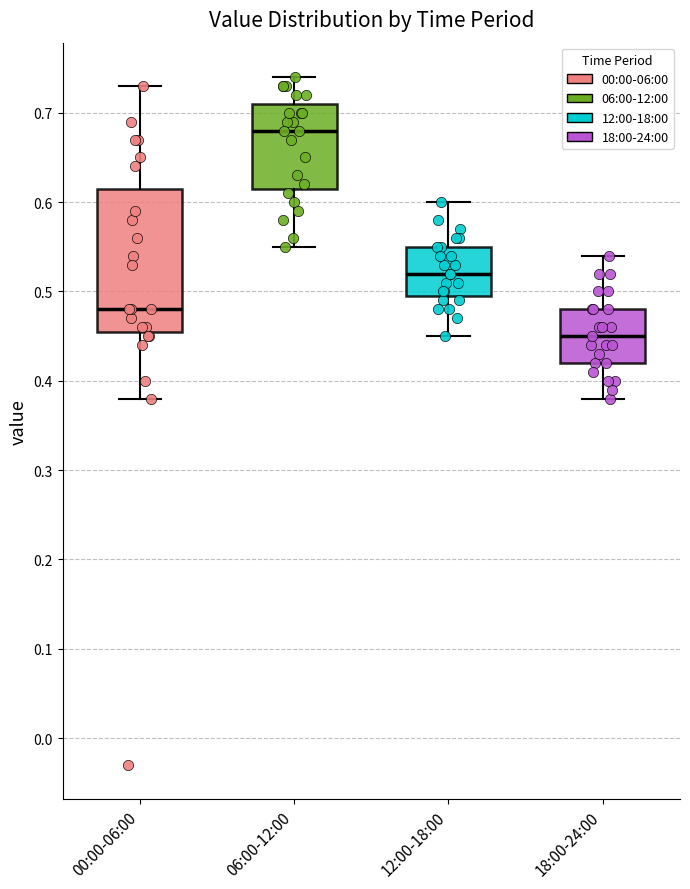

Which box has the highest median line?

06:00-12:00